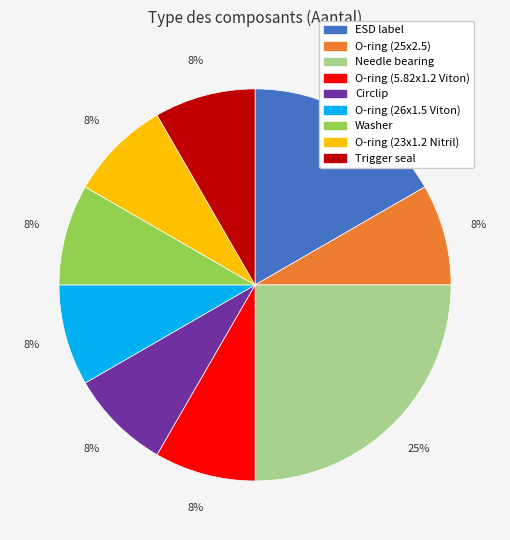

To the nearest percent, what is the average slice percentage?

11%